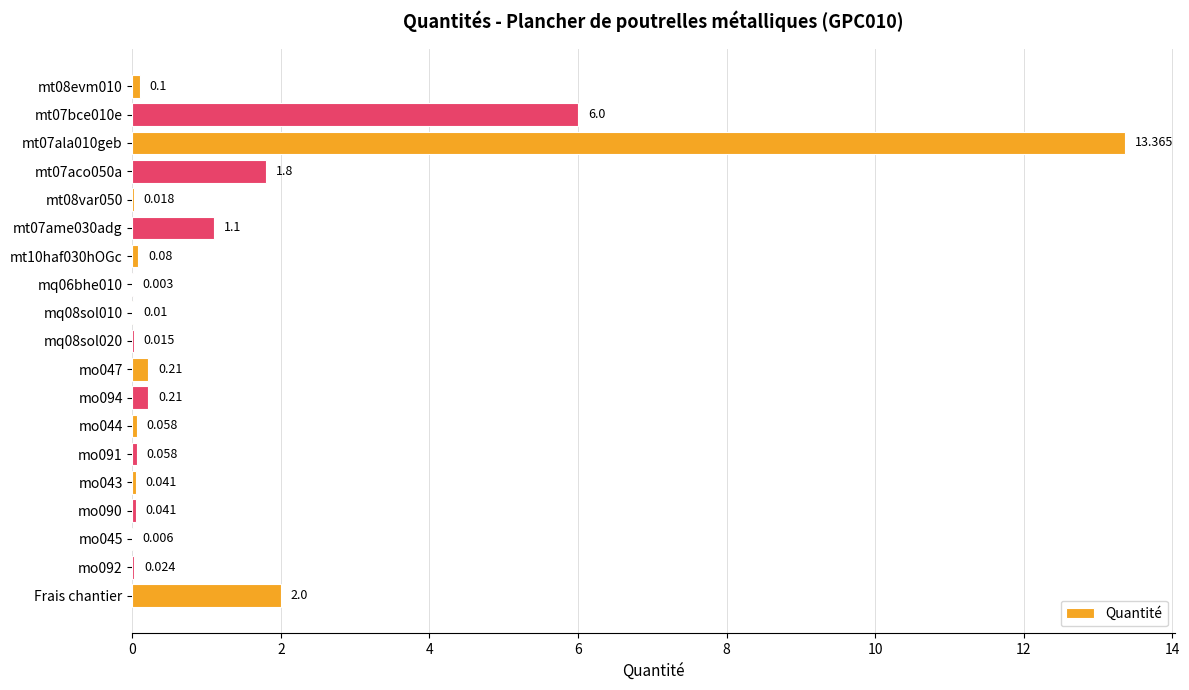

Which has a higher value, mt07ame030adg or Frais chantier?

Frais chantier